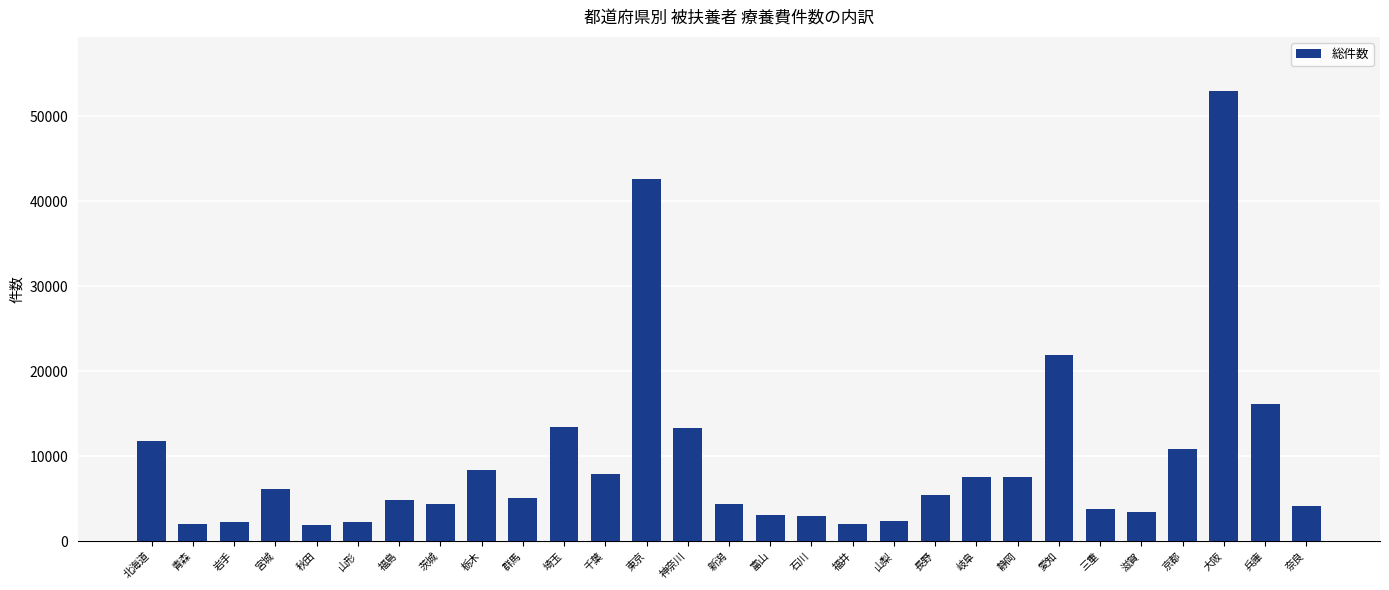

What is the maximum value shown in the chart?

52957